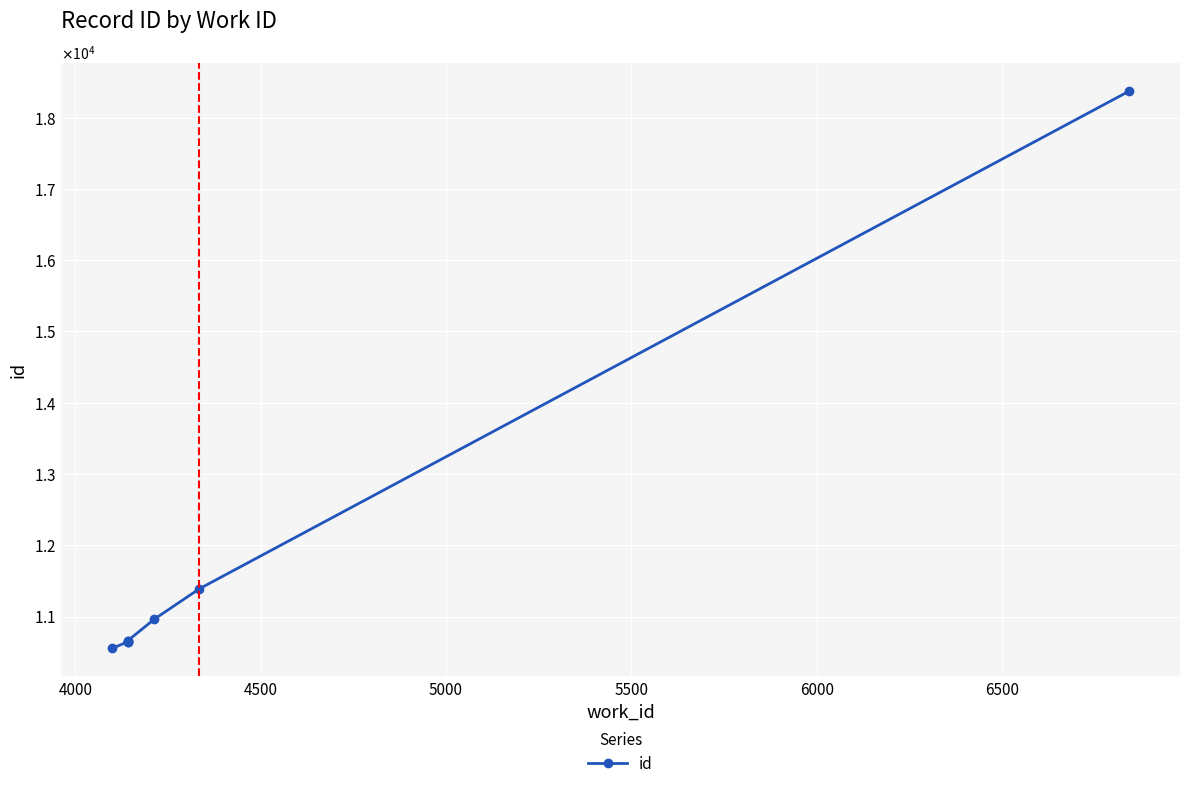

How many lines are shown in the chart?

1